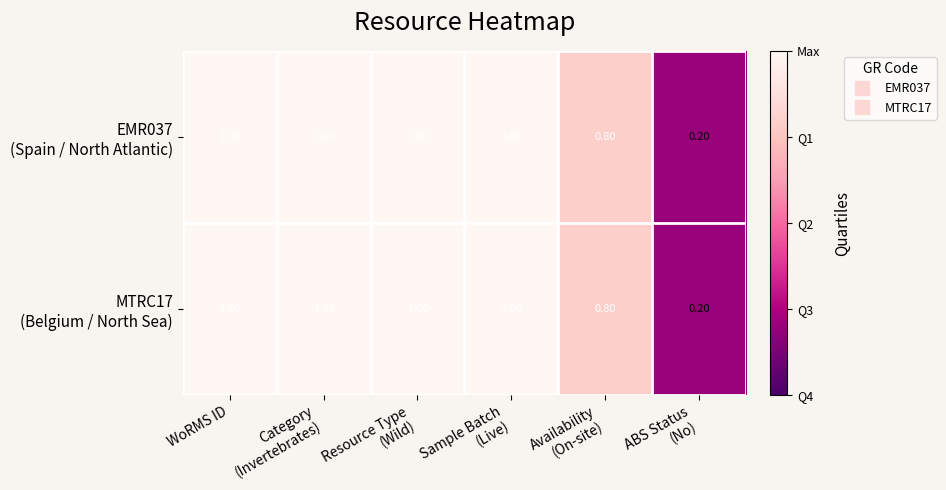

Which has a higher value, Category
(Invertebrates) or ABS Status
(No)?

Category
(Invertebrates)